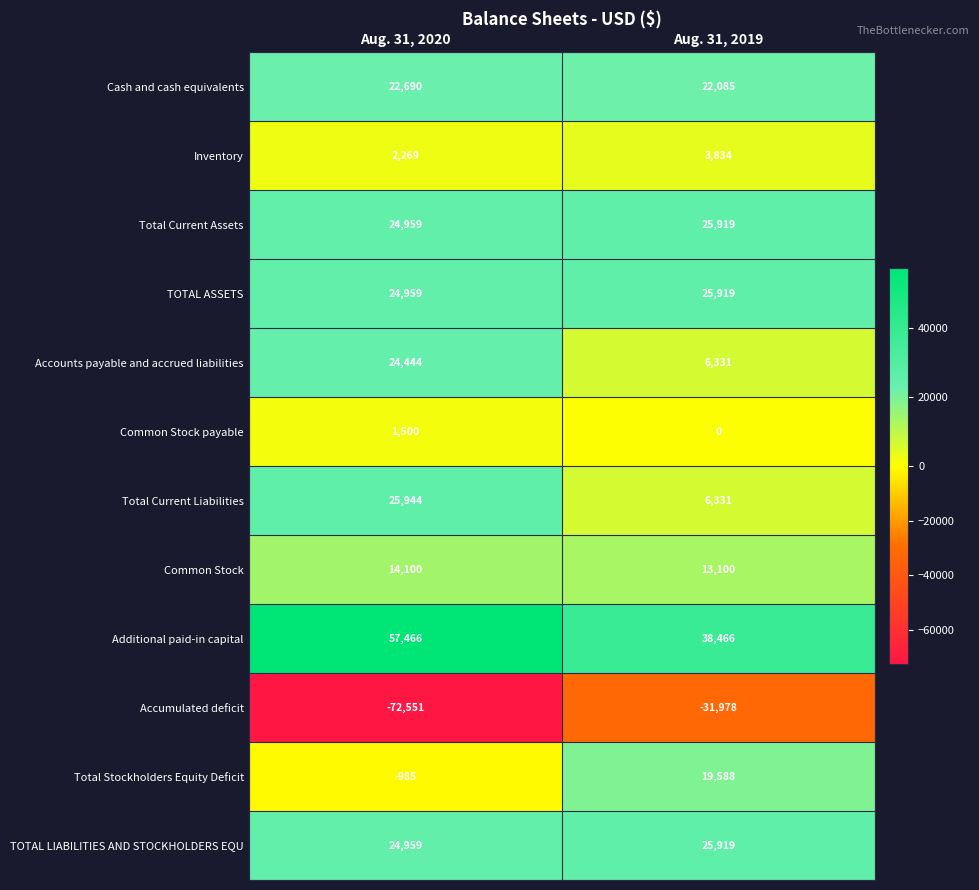

Read the Accumulated deficit value at Aug. 31, 2020, to the nearest 50.

-72550